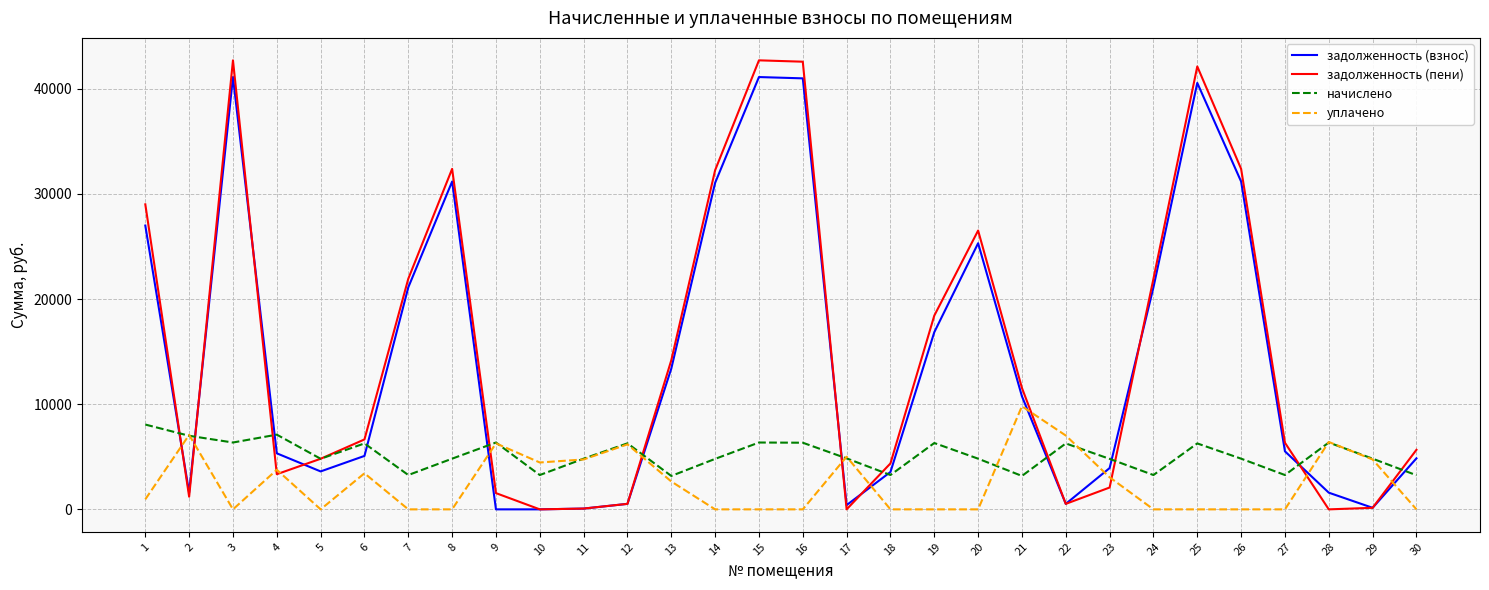

Which series has the widest spread of values?

задолженность (пени)